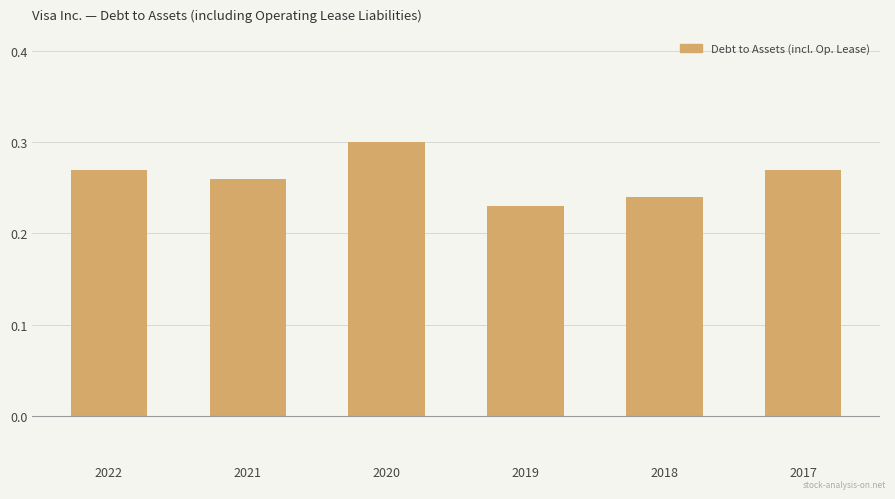

At which label is the value closest to 0?

2019